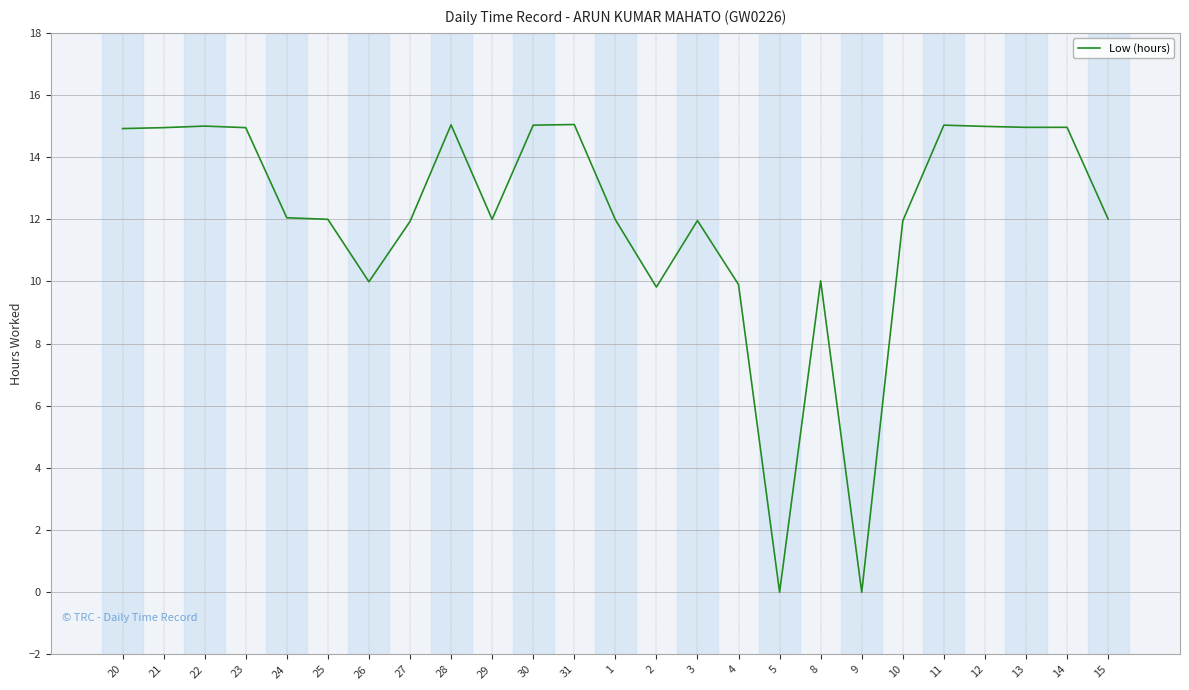

What position from the left is 22?

3